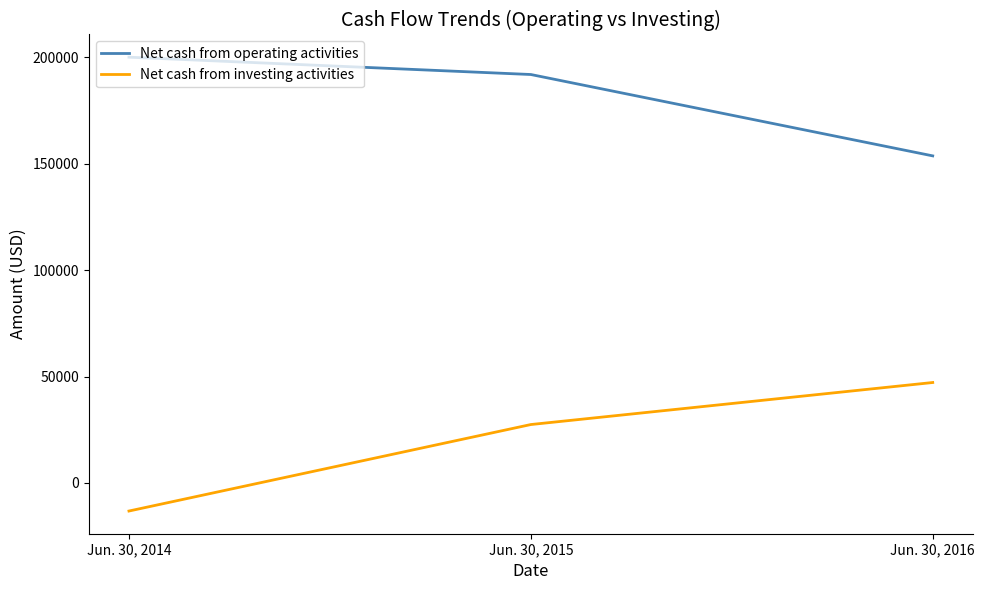

At Jun. 30, 2015, list the series in order from smallest to largest.

Net cash from investing activities, Net cash from operating activities